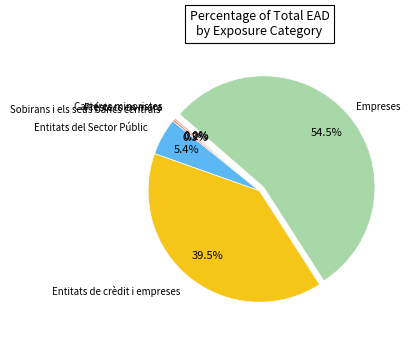

Is there a majority slice in this chart?

Yes